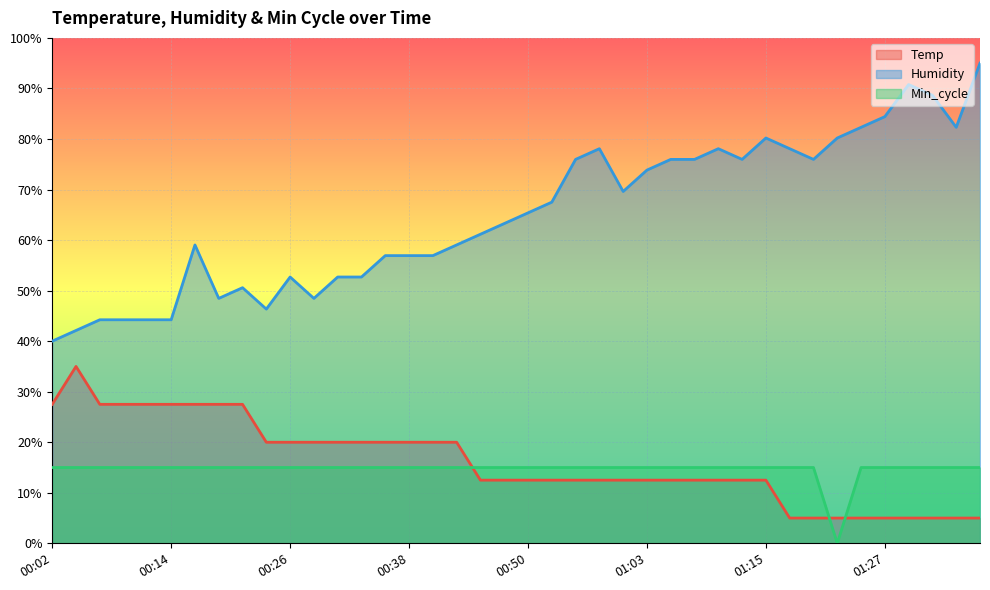

Where is the first local minimum for Min_cycle?

01:22